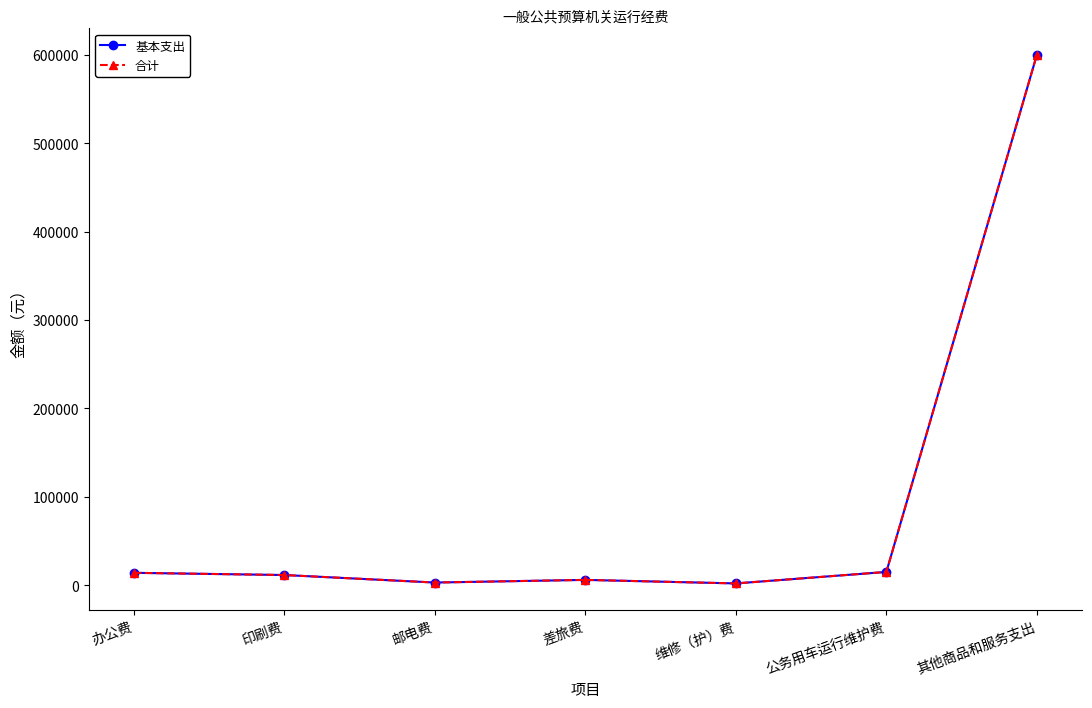

Which series has the largest total across all categories?

基本支出